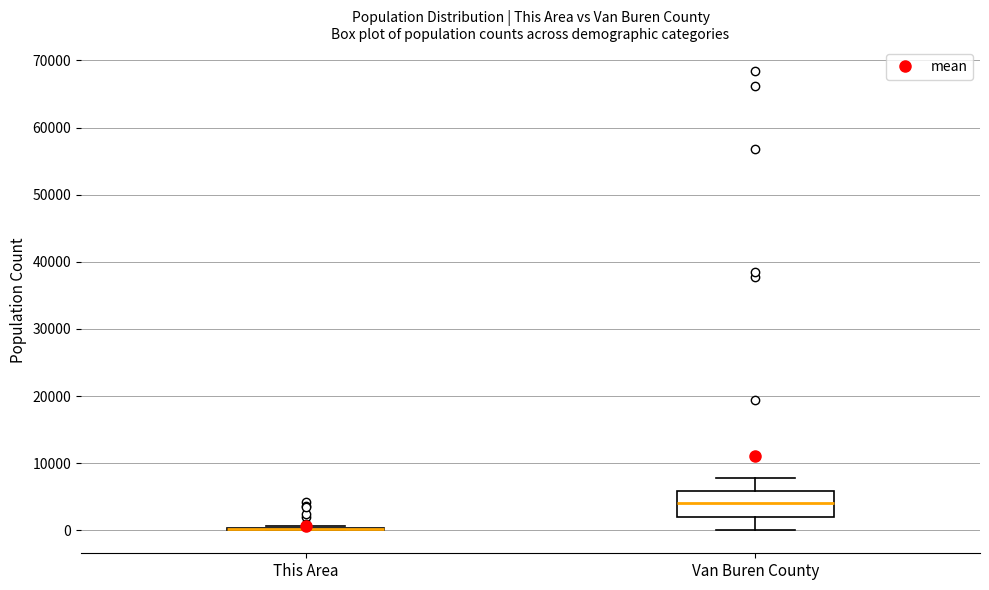

Reading left to right, read every box against the y-axis: the position of its median line, the range the box covers, and the ends of its whiskers. The values are not printed on the chart, so give them approximately, as read against the axis.

This Area: box collapsed to a line at 0, whiskers 0 to 1000
Van Buren County: median 4000, box 2000 to 6000, whiskers 0 to 8000